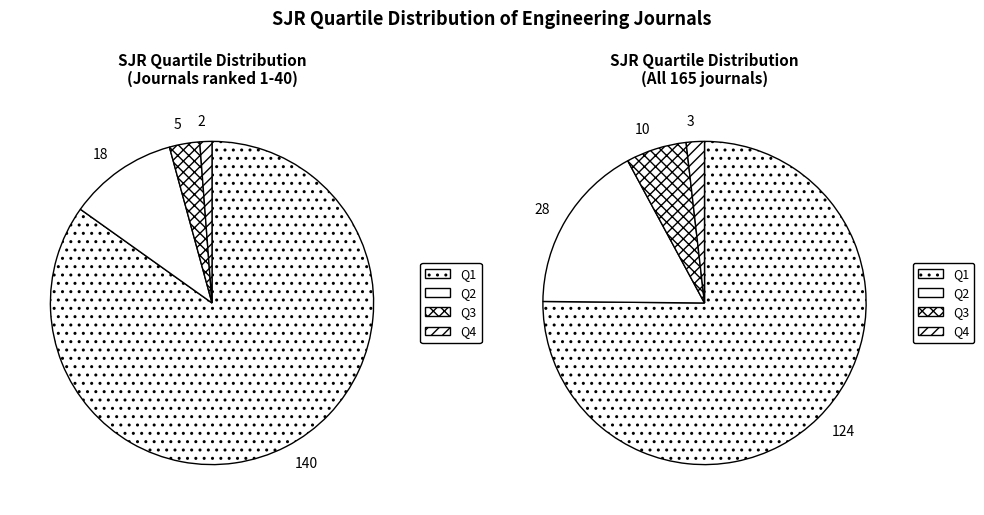

To the nearest percent, what is the difference between the Q3 and Q4 slice percentages?

2%